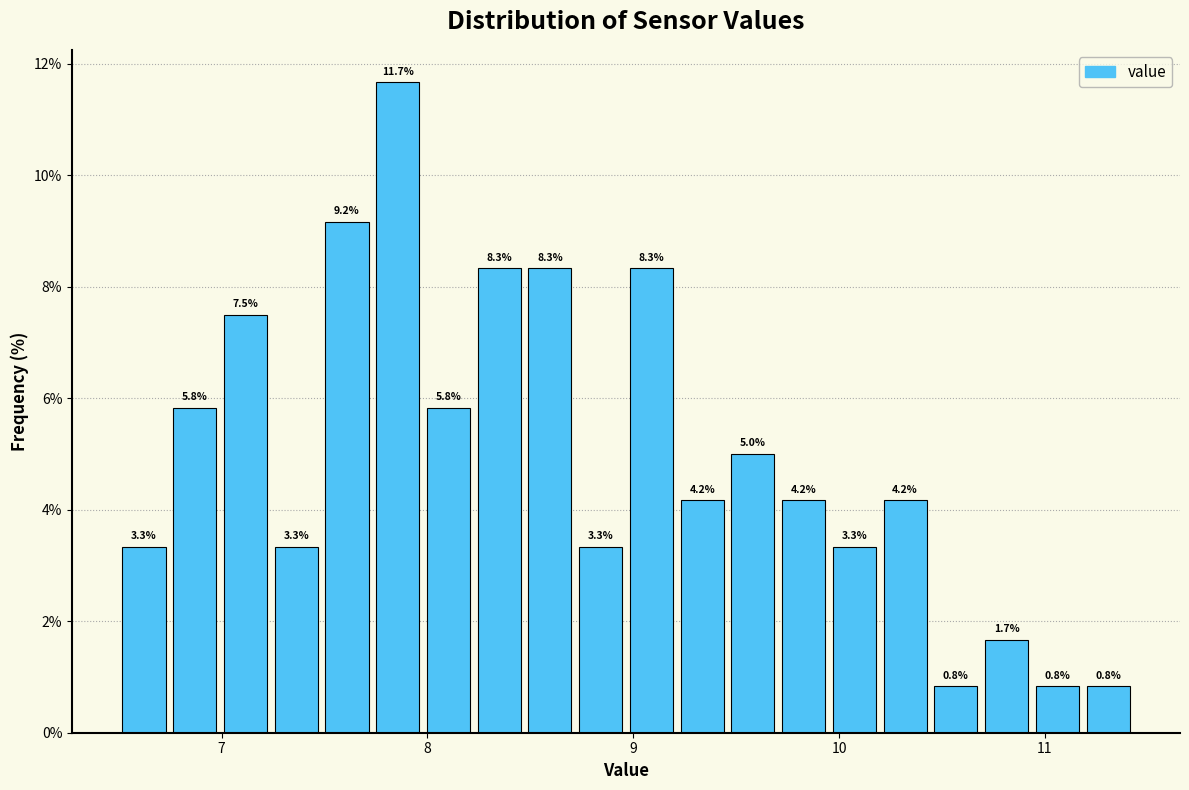

Read against the x-axis, roughly where is the centre of the tallest bar?

7.9